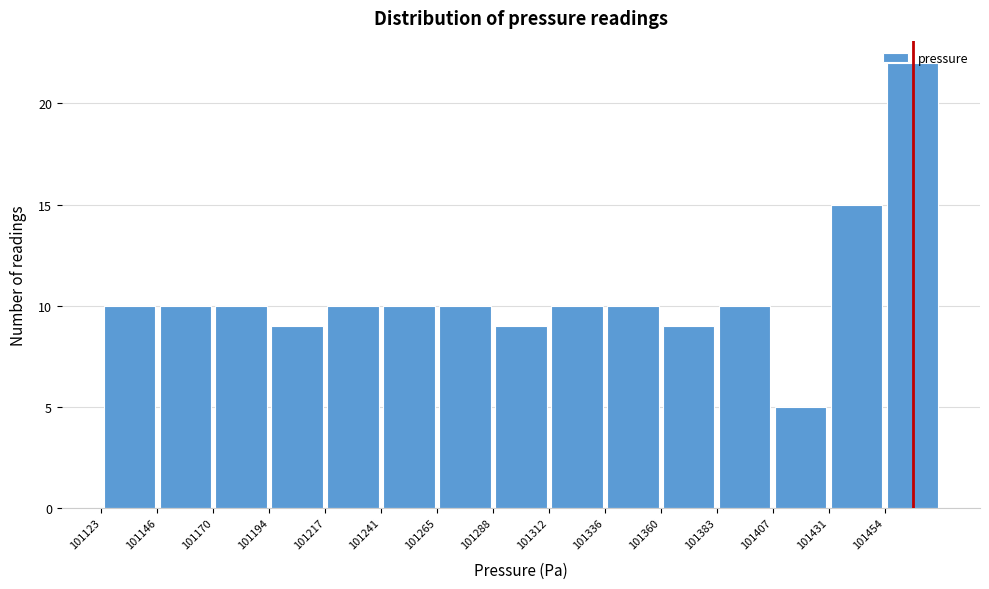

Which range on the x-axis has the tallest bar?

101455 to 101480